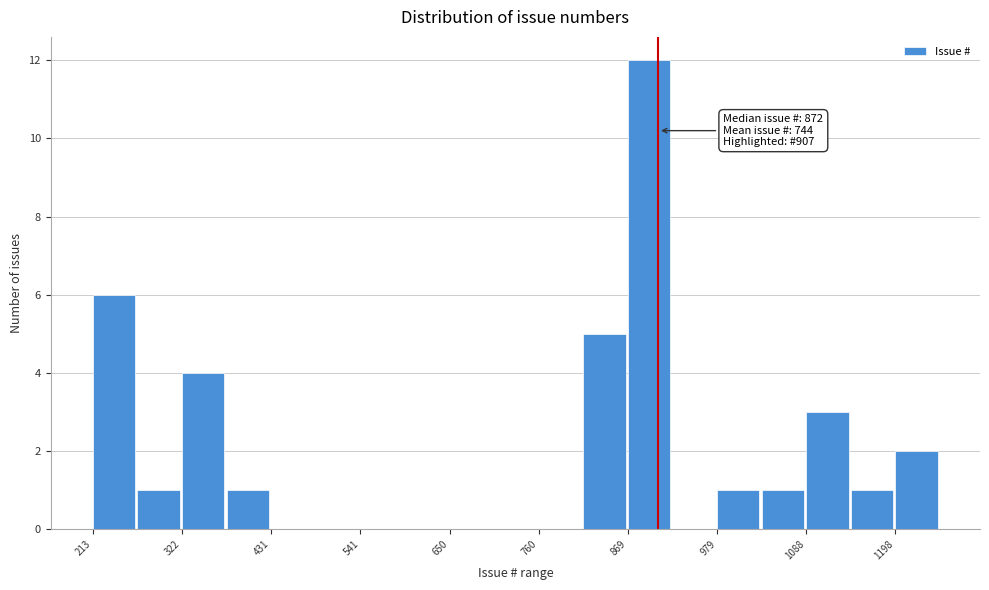

Read against the x-axis, roughly where is the centre of the tallest bar?

900